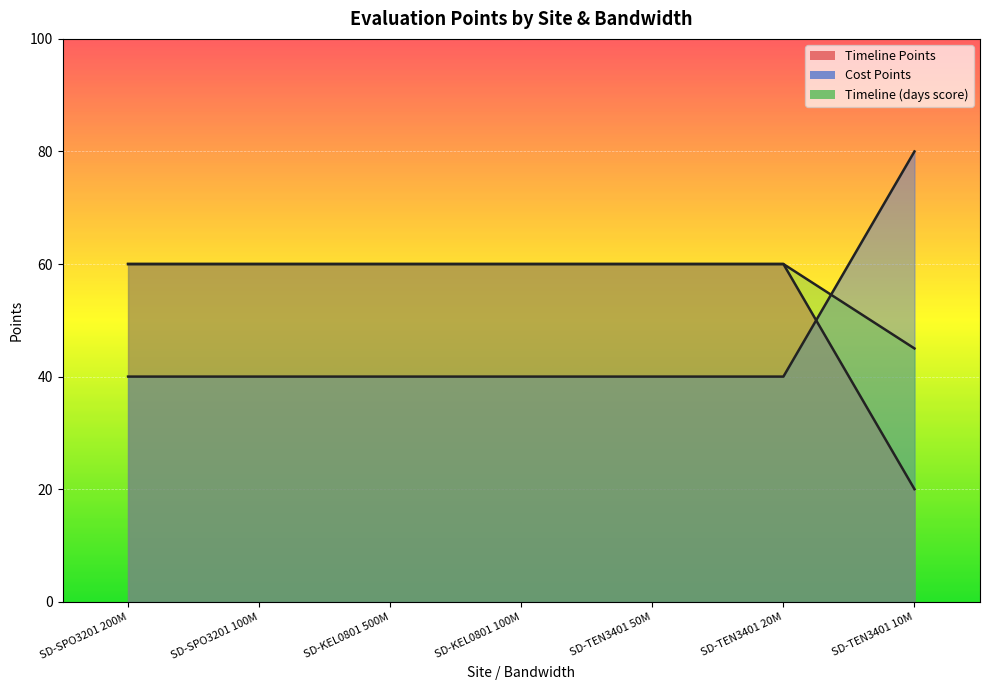

Rank the series at SD-KEL0801 500M from highest to lowest value.

Timeline Points, Timeline, Cost Points